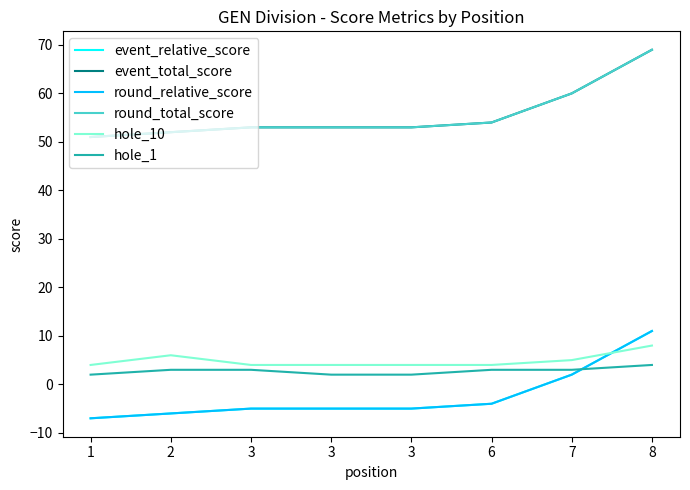

True or false: hole_10 and hole_1 cross at least once.

False